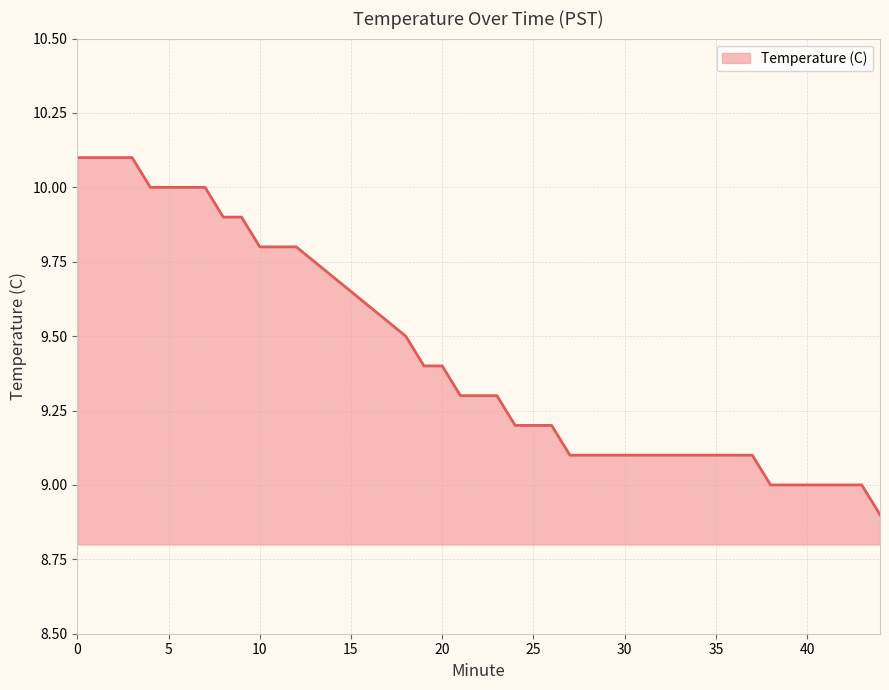

What is the sum of all values?

376.4